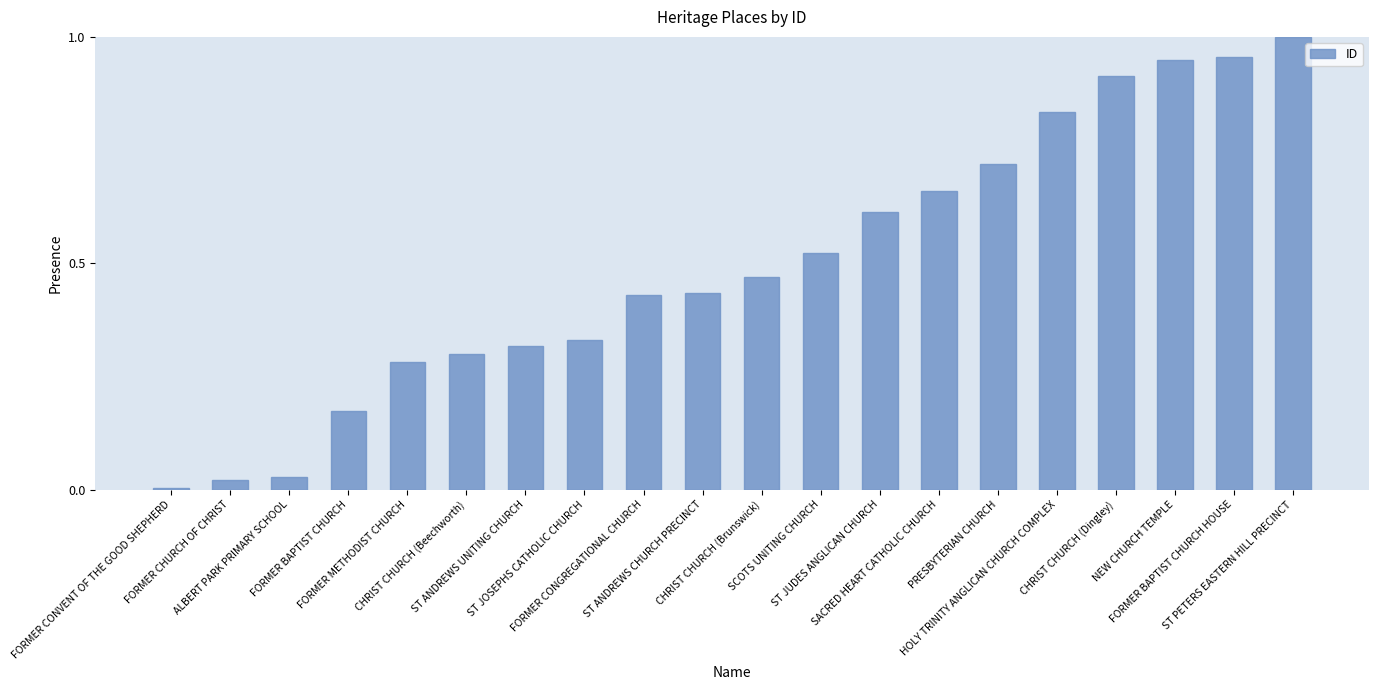

What is the sum of all values?

10.0